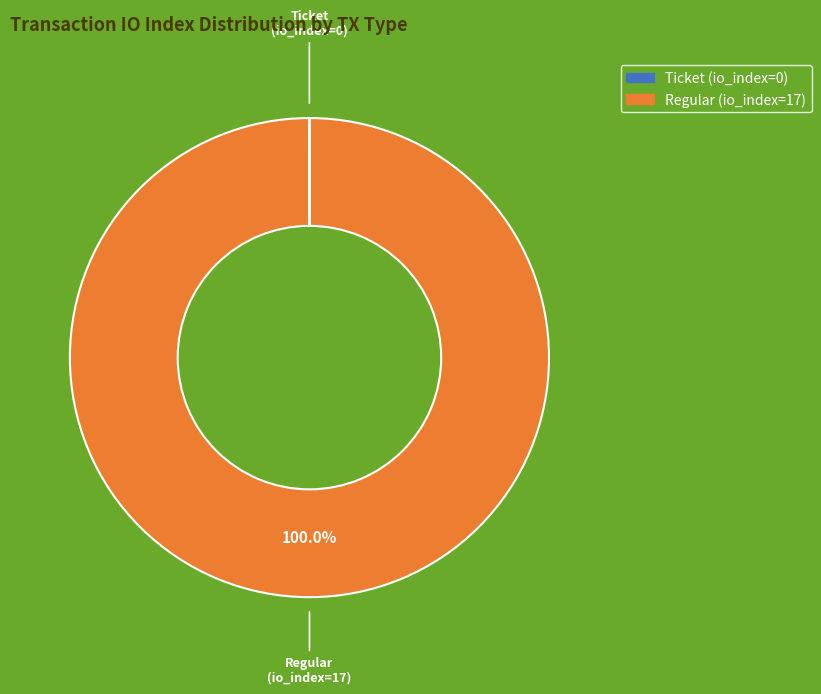

To the nearest percent, what is the average slice percentage?

50%